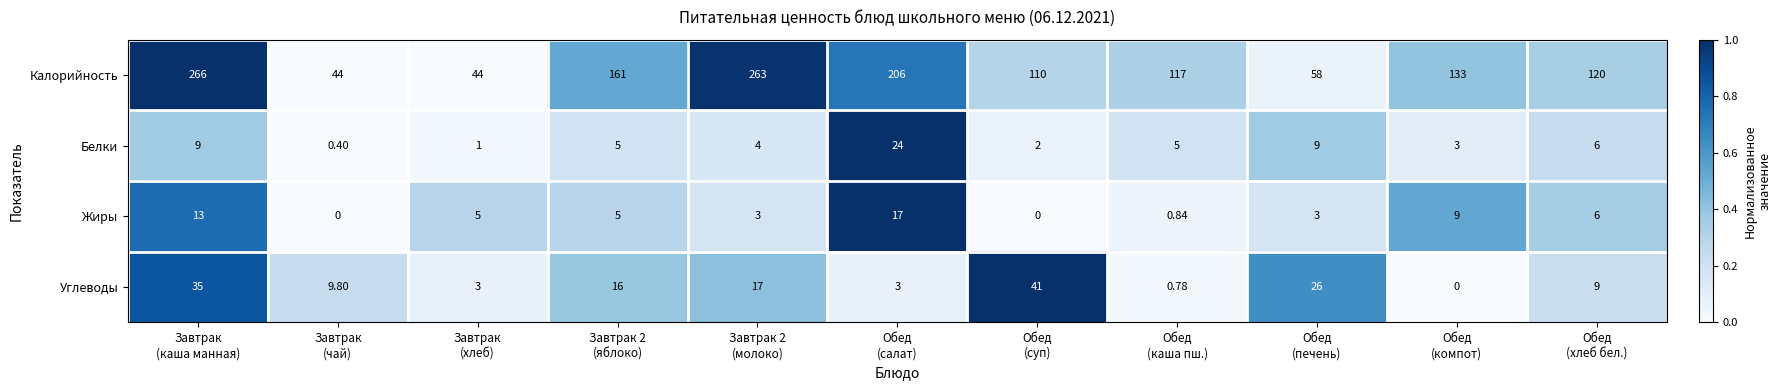

Which series has the largest total across all categories?

Калорийность